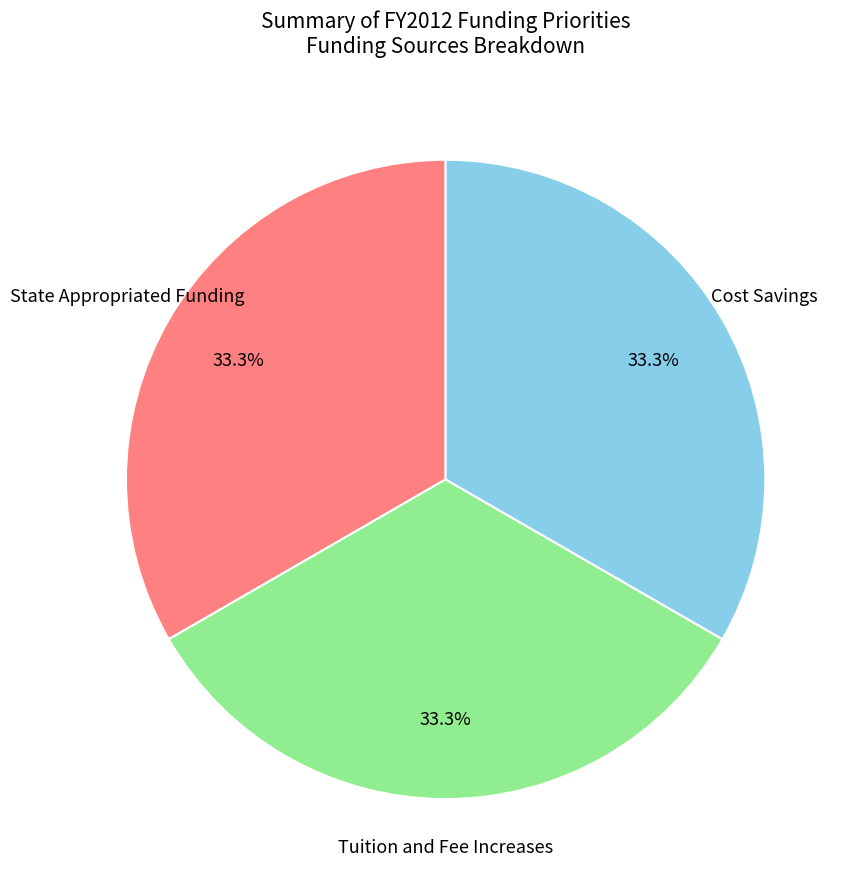

To the nearest percent, what is the difference between the largest and smallest slice percentages?

0%